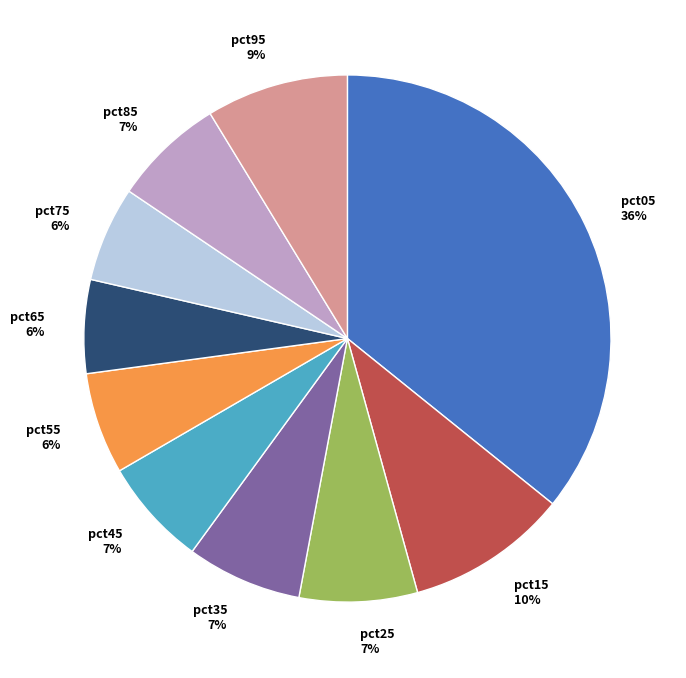

Is it true that pct65 is 6% of the pie?

True